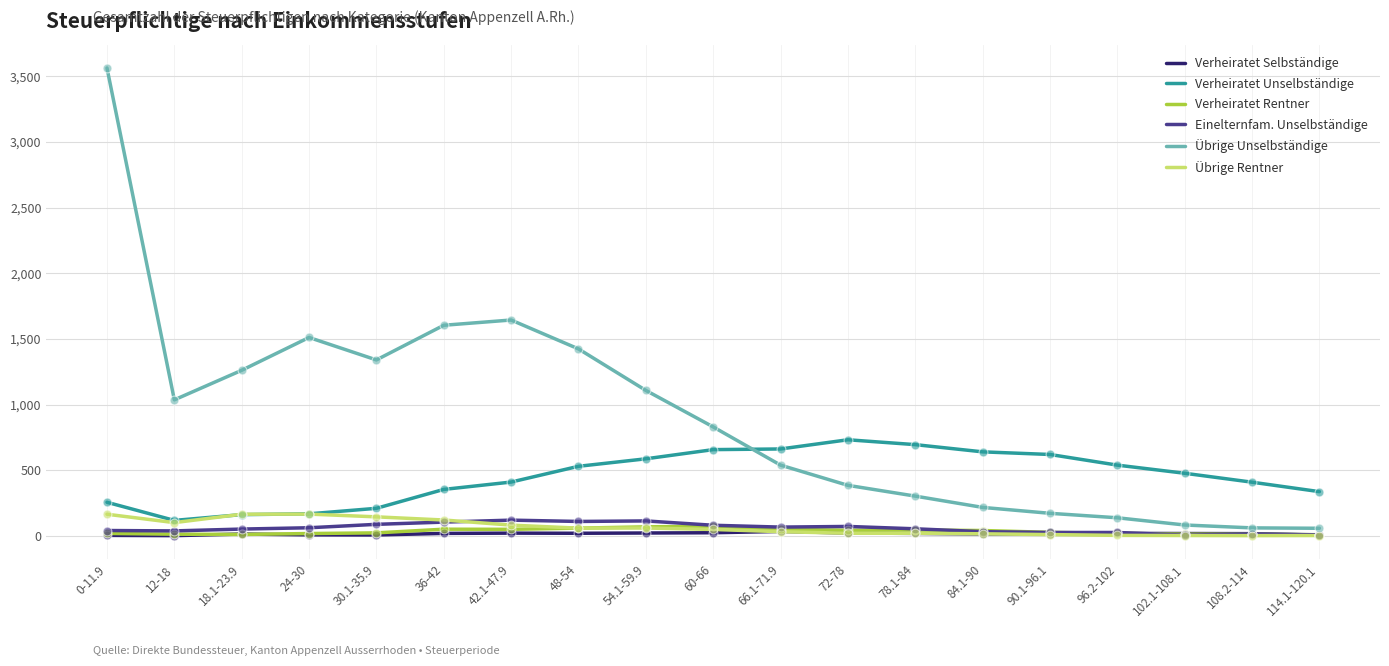

Which series has the widest spread of values?

Übrige Unselbständige